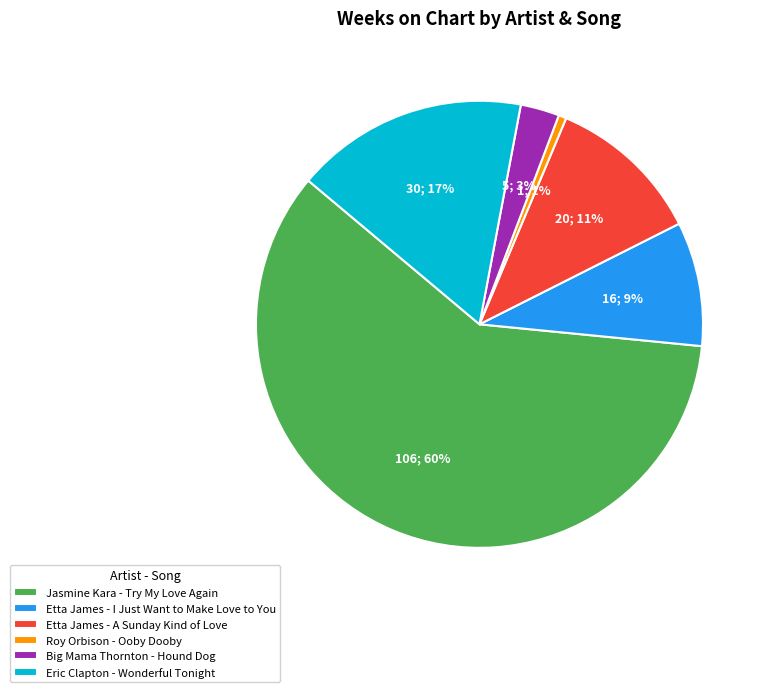

Approximately how many times larger is the value at Jasmine Kara - Try My Love Again compared to Eric Clapton - Wonderful Tonight?

3.5